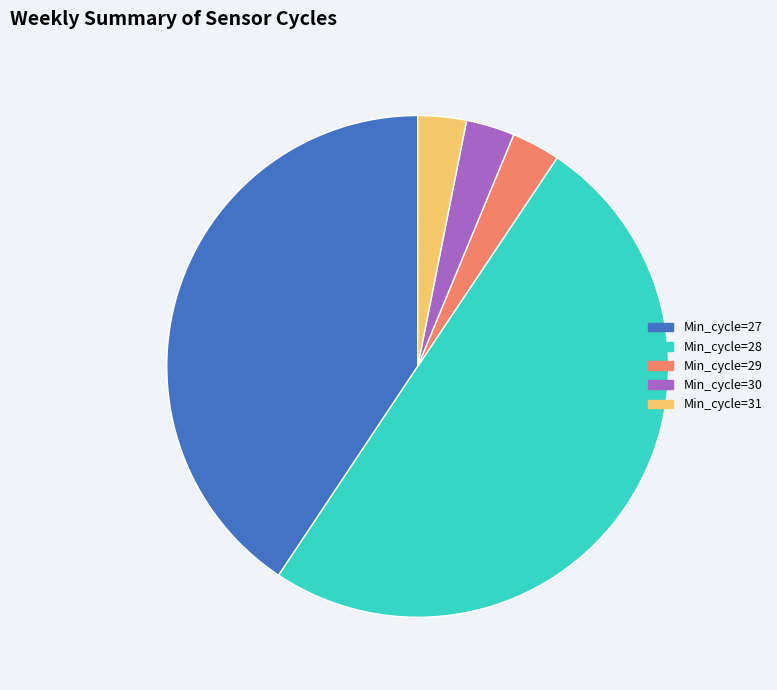

How many slices are in this pie chart?

5